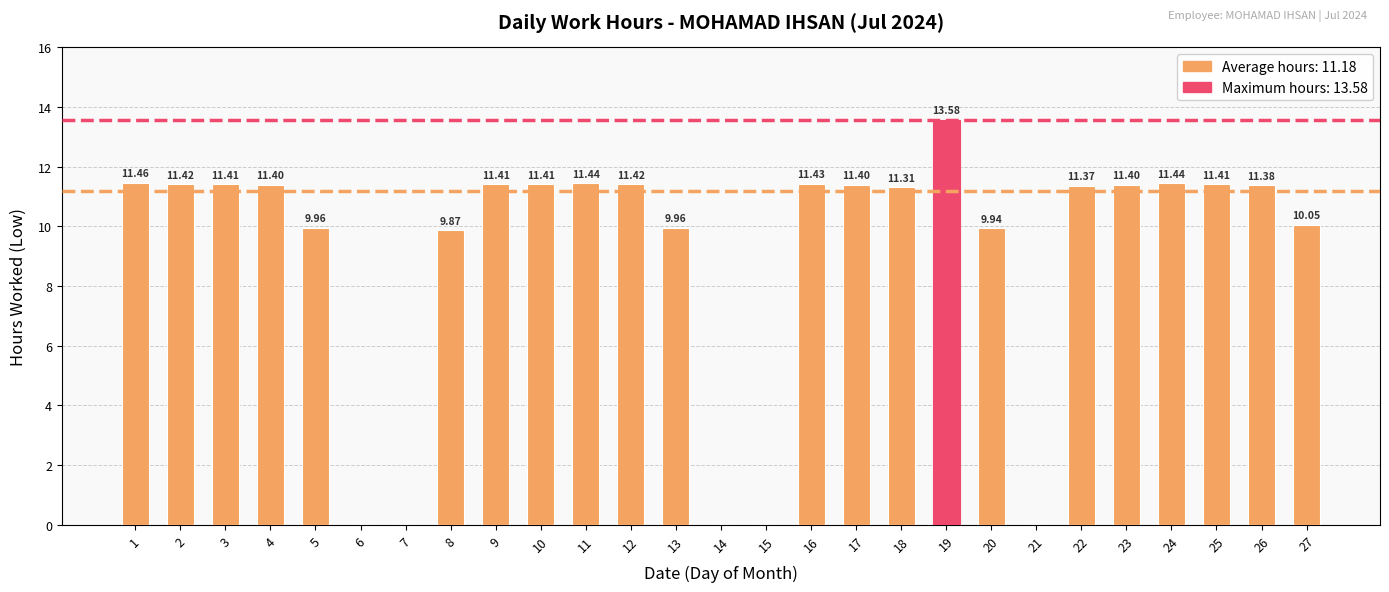

True or false: the data shows 0.0 at 6.

True